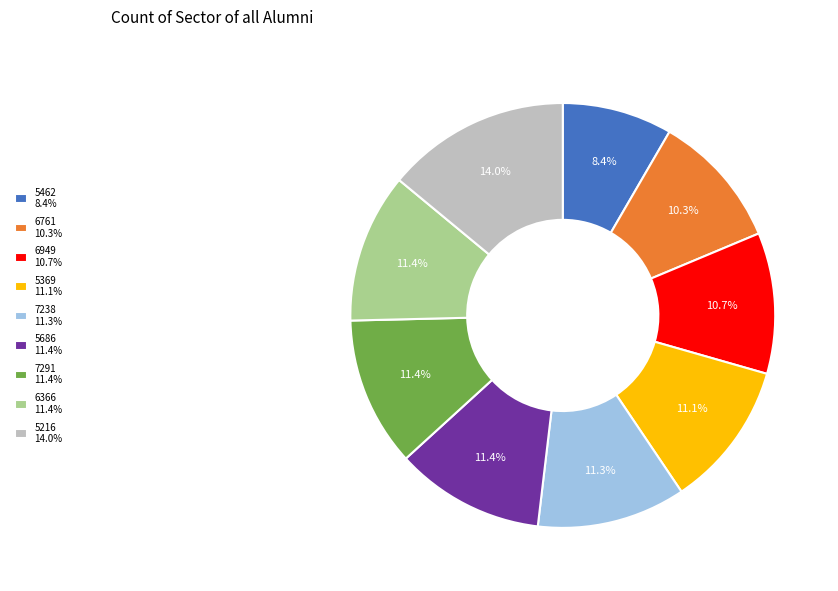

Do 6366 and 5686 together represent more than half of the pie?

No